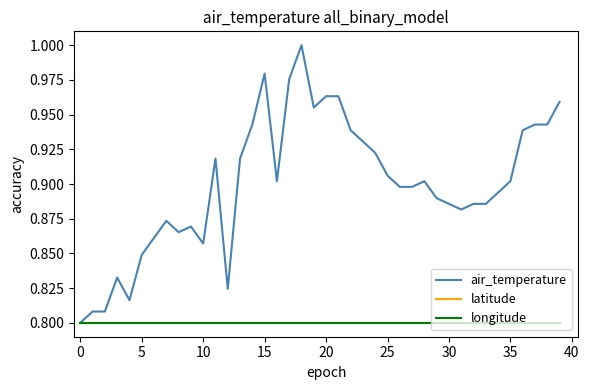

What is the maximum value shown in the chart?

1.0